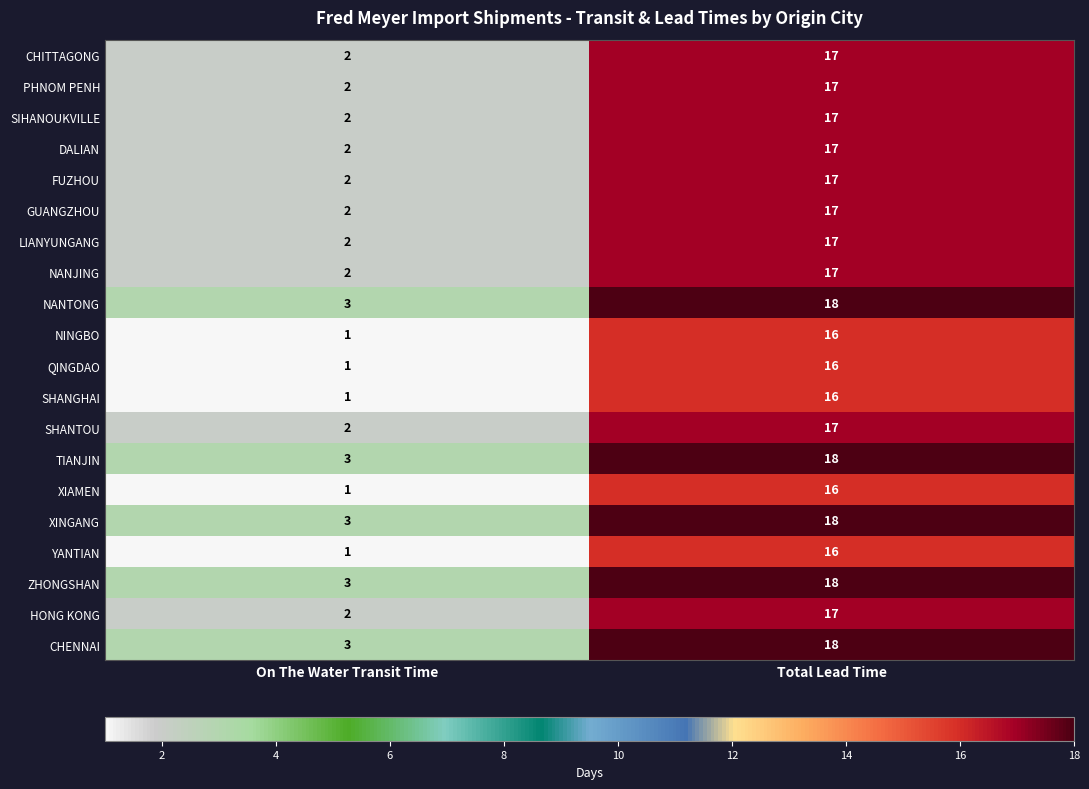

Is it true that FUZHOU equals 12 at Total Lead Time?

False